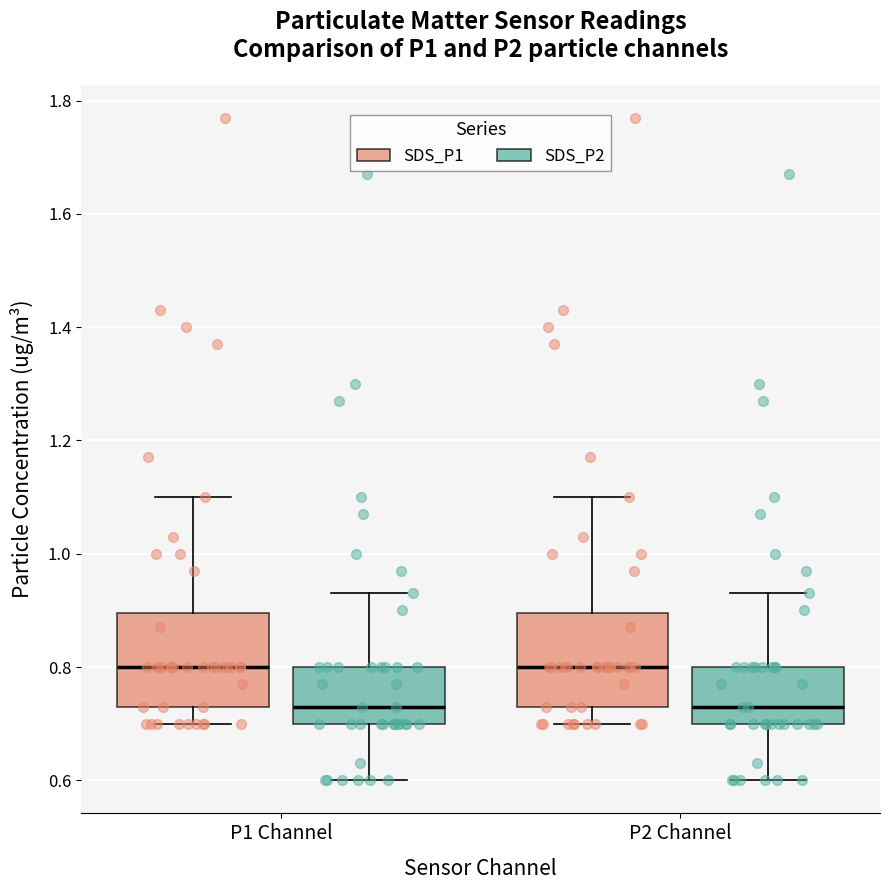

Reading left to right, read every box against the y-axis: the position of its median line, the range the box covers, and the ends of its whiskers. The values are not printed on the chart, so give them approximately, as read against the axis.

P1 Channel (SDS_P1): median 0.80, box 0.74 to 0.90, whiskers 0.70 to 1.10
P1 Channel (SDS_P2): median 0.74, box 0.70 to 0.80, whiskers 0.60 to 0.94
P2 Channel (SDS_P1): median 0.80, box 0.74 to 0.90, whiskers 0.70 to 1.10
P2 Channel (SDS_P2): median 0.74, box 0.70 to 0.80, whiskers 0.60 to 0.94